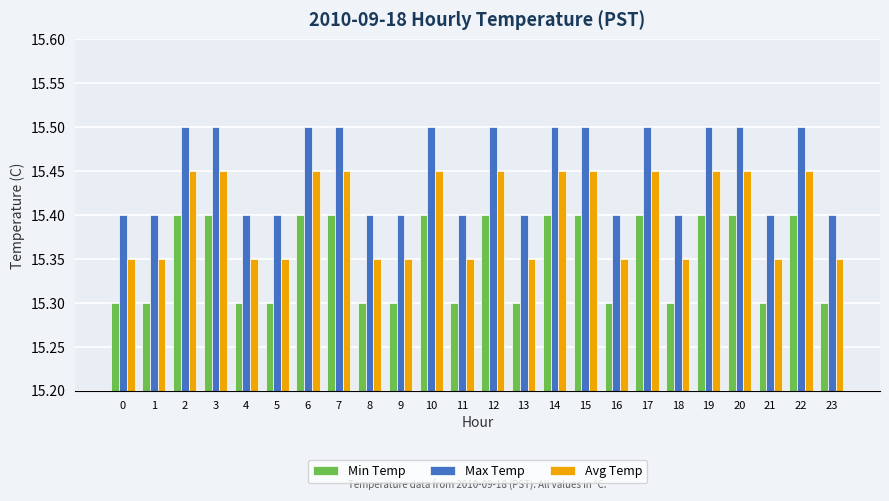

How many groups of bars are there?

24